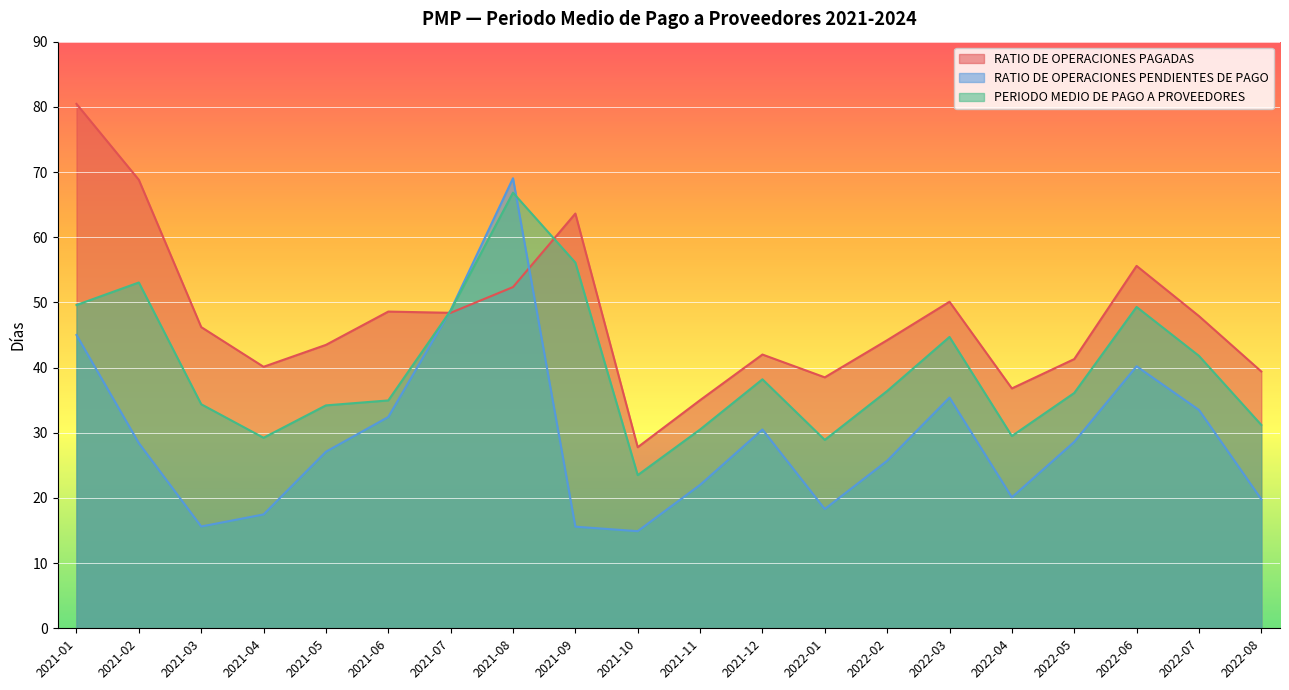

How many values in the RATIO DE OPERACIONES PAGADAS series exceed 46?

10